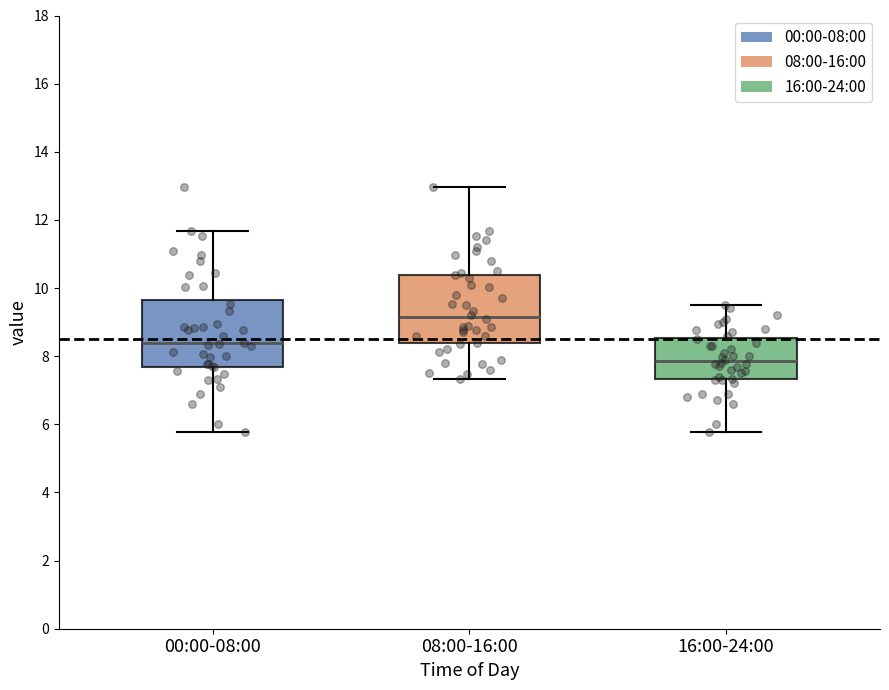

Which box's median line is the lowest?

16:00-24:00